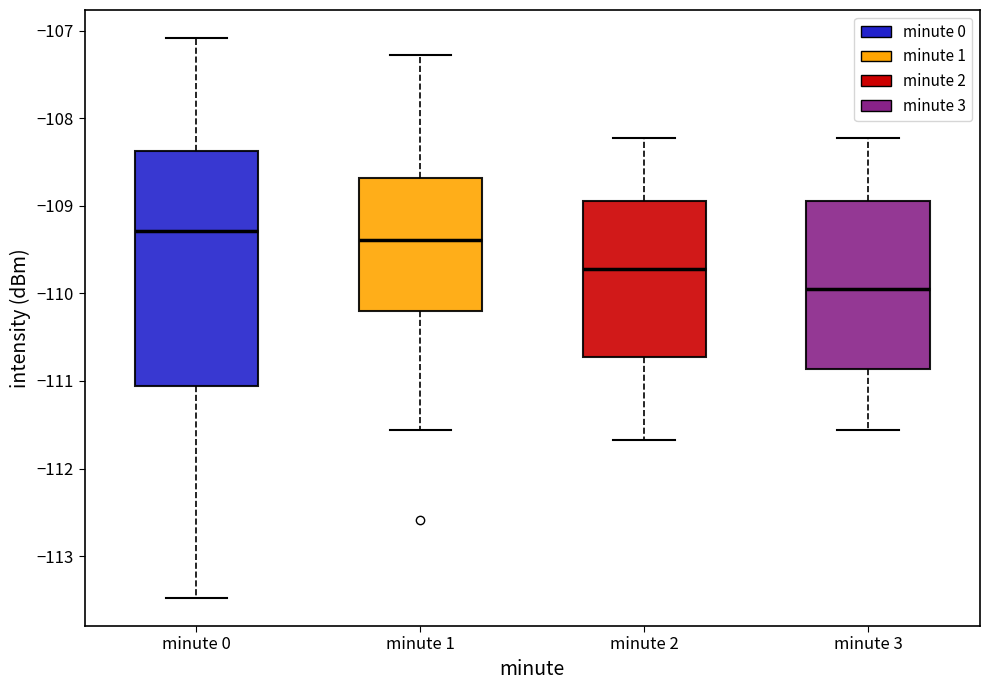

Reading left to right, transcribe this box plot: for each box, give where its median line is, the range the box spans, and where its two whiskers end, as read against the y-axis. The values are not printed on the chart, so give them approximately, as read against the axis.

minute 0: median -109.3, box -111.1 to -108.4, whiskers -113.5 to -107.1
minute 1: median -109.4, box -110.2 to -108.7, whiskers -111.6 to -107.3
minute 2: median -109.7, box -110.7 to -108.9, whiskers -111.7 to -108.2
minute 3: median -109.9, box -110.9 to -108.9, whiskers -111.6 to -108.2